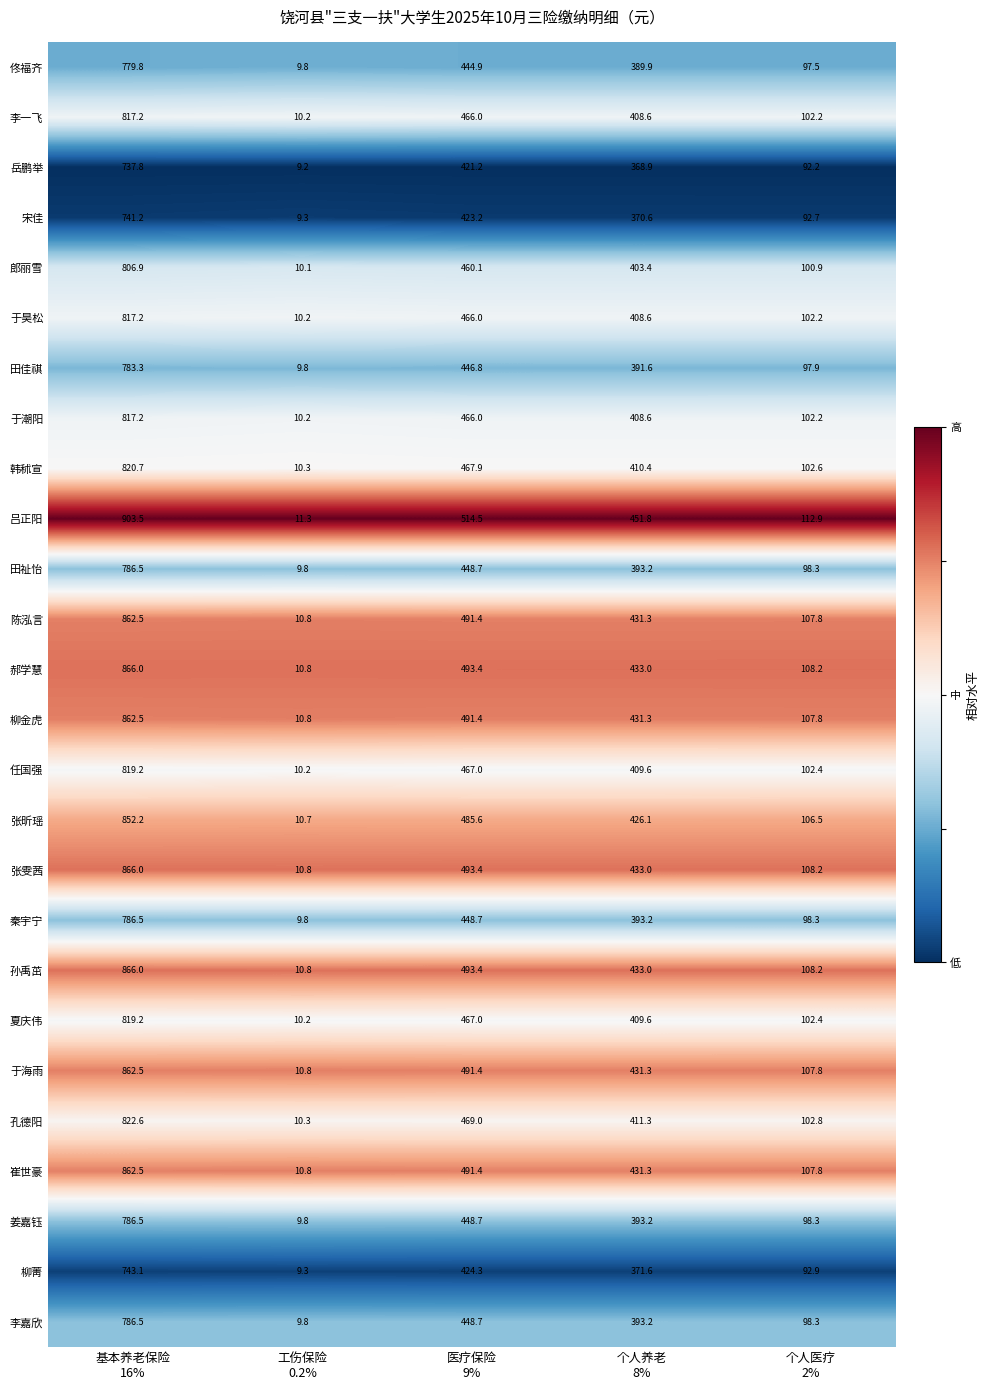

Which series has the largest total across all categories?

吕正阳